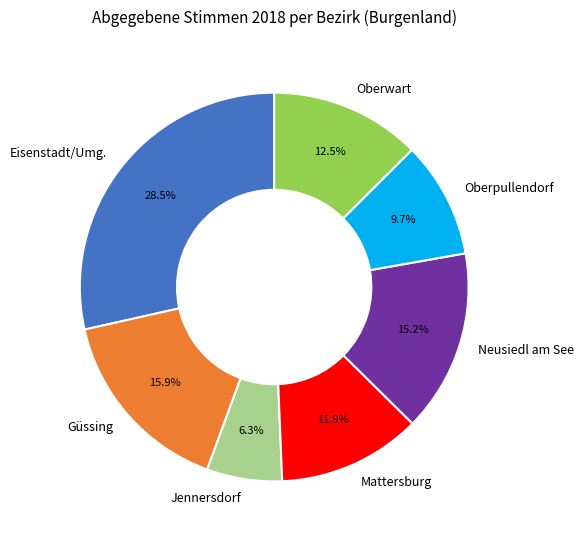

Which category has the smallest portion of the pie?

Jennersdorf